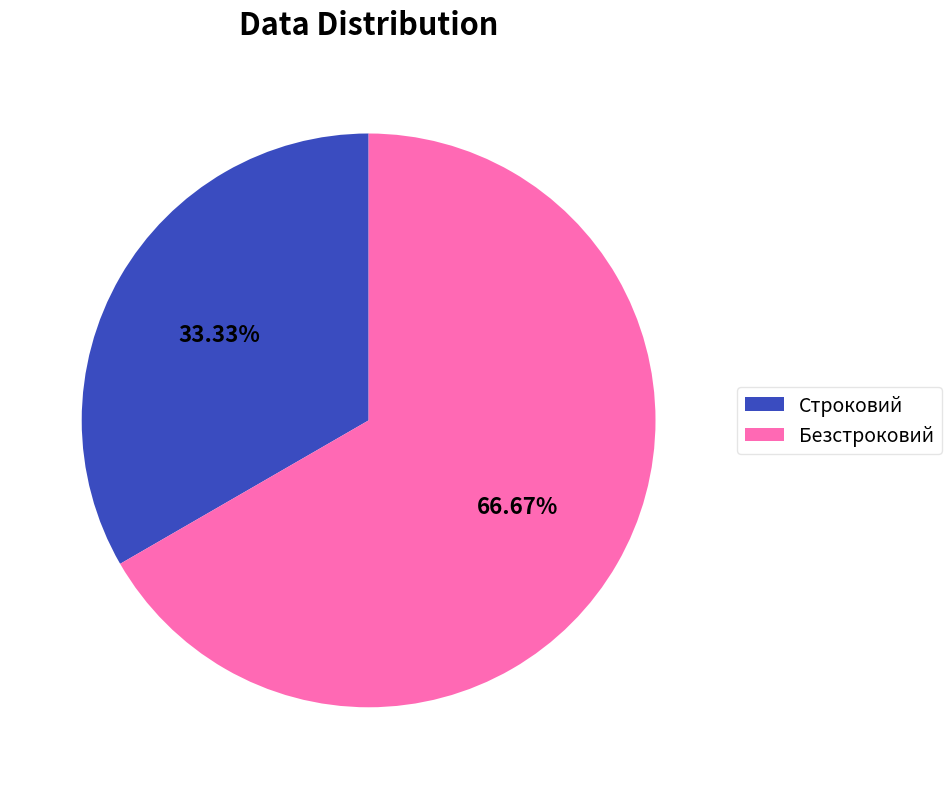

To the nearest percent, what is the difference between the Безстроковий and Строковий slice percentages?

33%